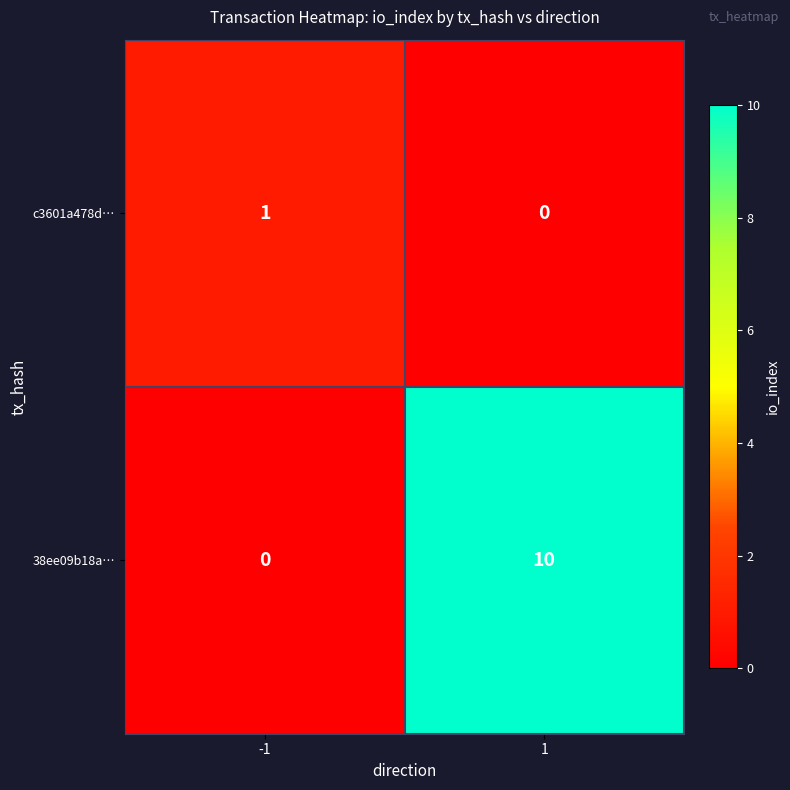

At 1, list the series in order from smallest to largest.

c3601a478d…, 38ee09b18a…